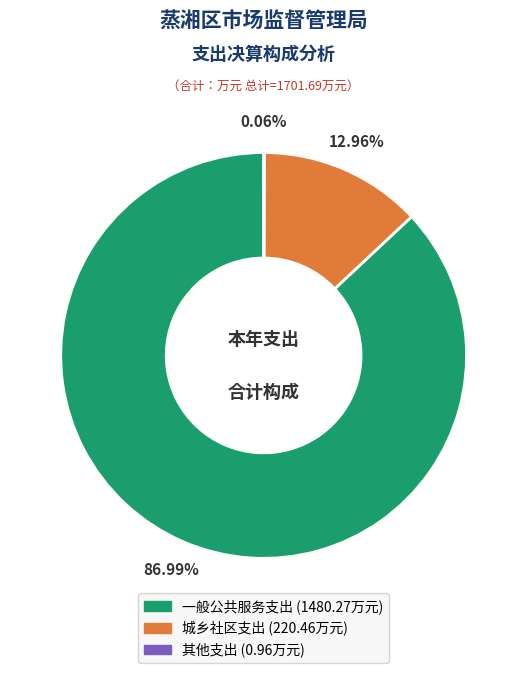

What is the largest slice in the pie chart?

一般公共服务支出